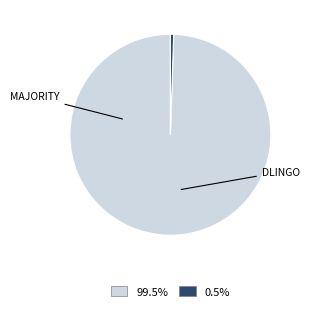

Is there a majority slice in this chart?

Yes